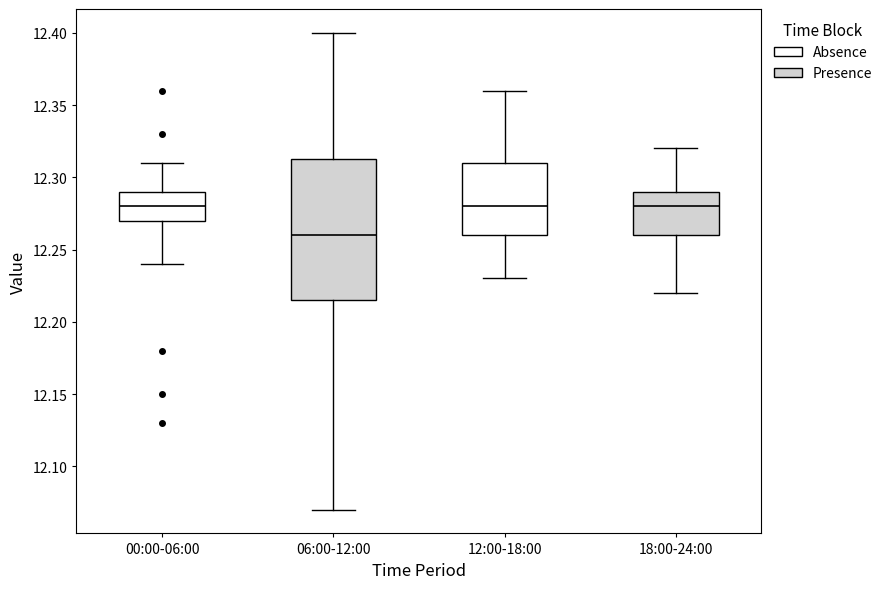

Where does the lower whisker of the box for 06:00-12:00 end on the y-axis? The values are not printed on the chart, so give them approximately, as read against the axis.

12.070